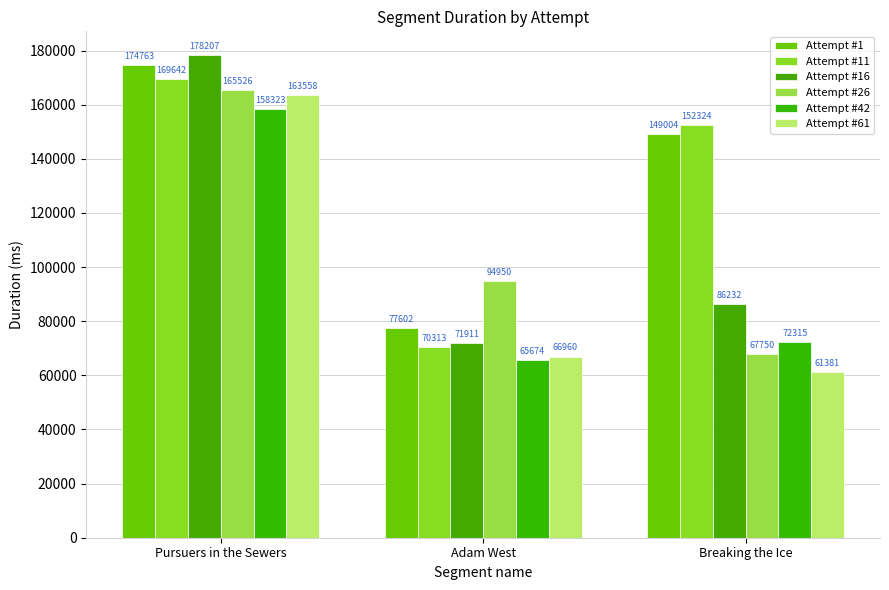

How many data points in Attempt #61 are less than 66960?

1